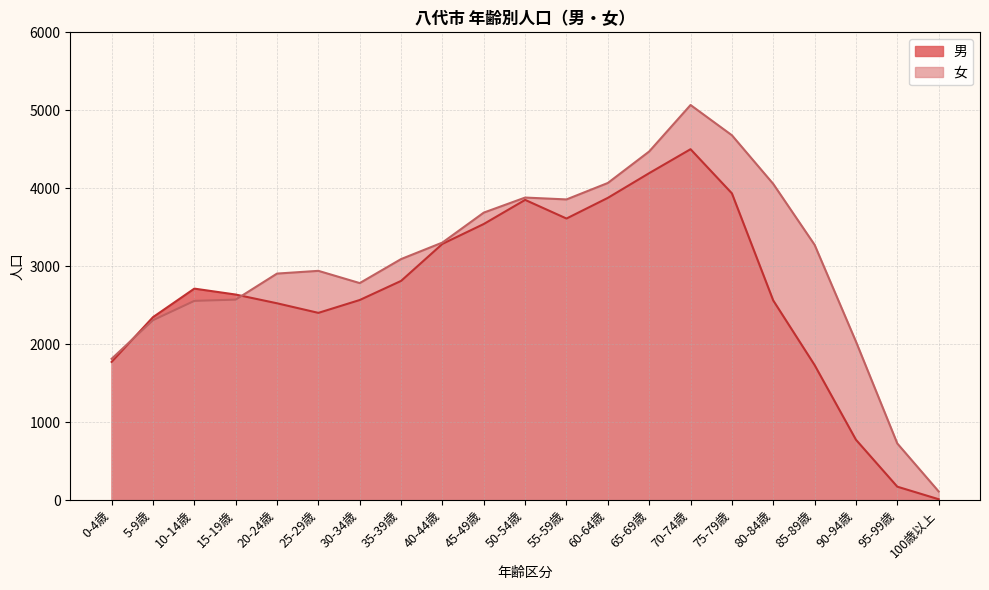

Rank the categories by 男 value from lowest to highest.

100歳以上, 95-99歳, 90-94歳, 85-89歳, 0-4歳, 5-9歳, 25-29歳, 20-24歳, 80-84歳, 30-34歳, 15-19歳, 10-14歳, 35-39歳, 40-44歳, 45-49歳, 55-59歳, 50-54歳, 60-64歳, 75-79歳, 65-69歳, 70-74歳